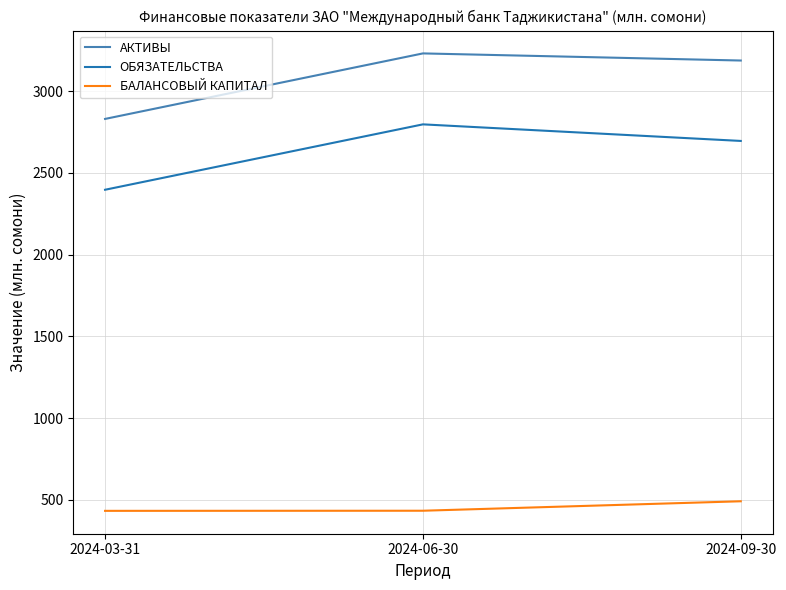

At which label does ОБЯЗАТЕЛЬСТВА first exceed 2696?

2024-06-30